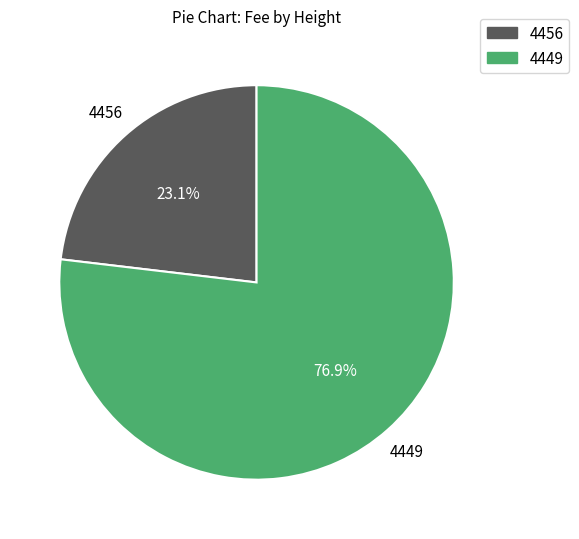

Which slice represents more than half of the pie?

4449